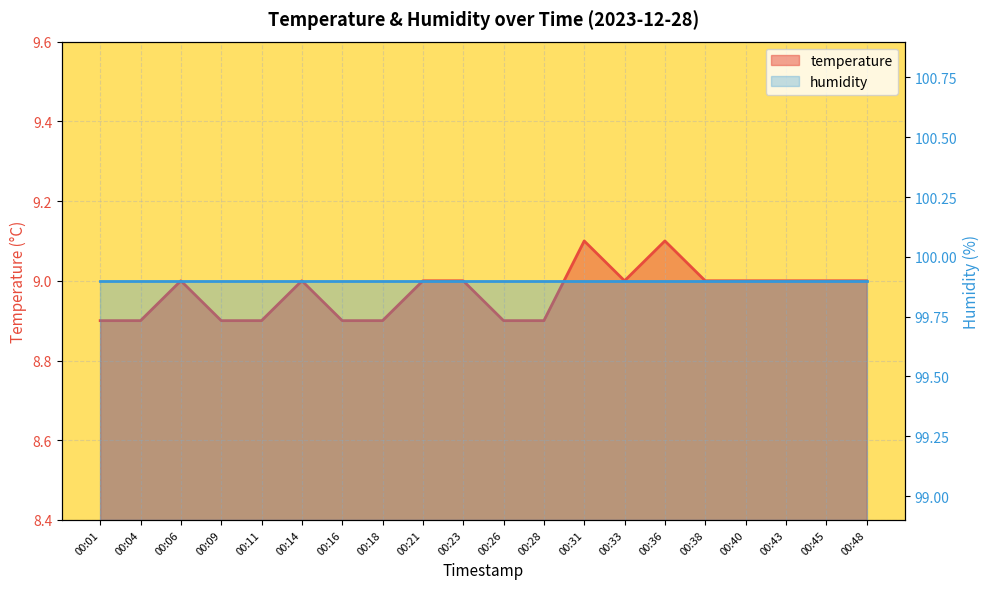

Does the chart have visible grid lines?

Yes